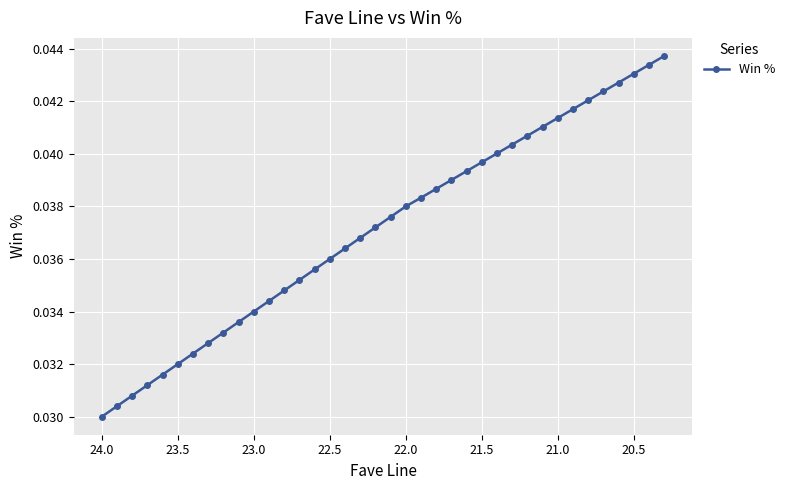

The chart shows a value of 0.0 at 23. True or false?

False